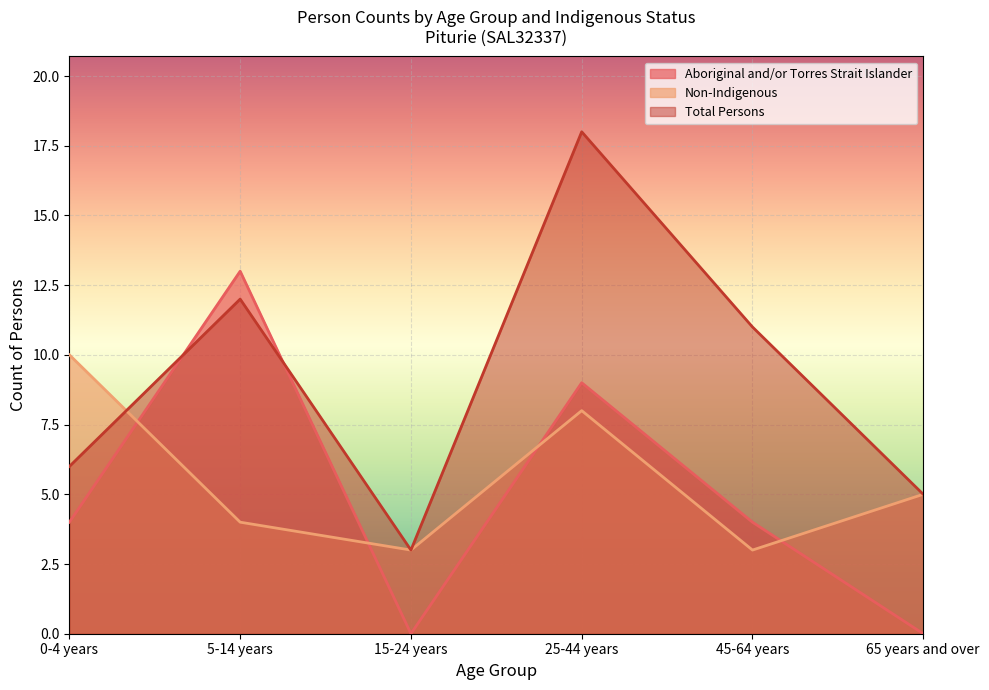

What is the difference between the highest and lowest values at 5-14 years?

9